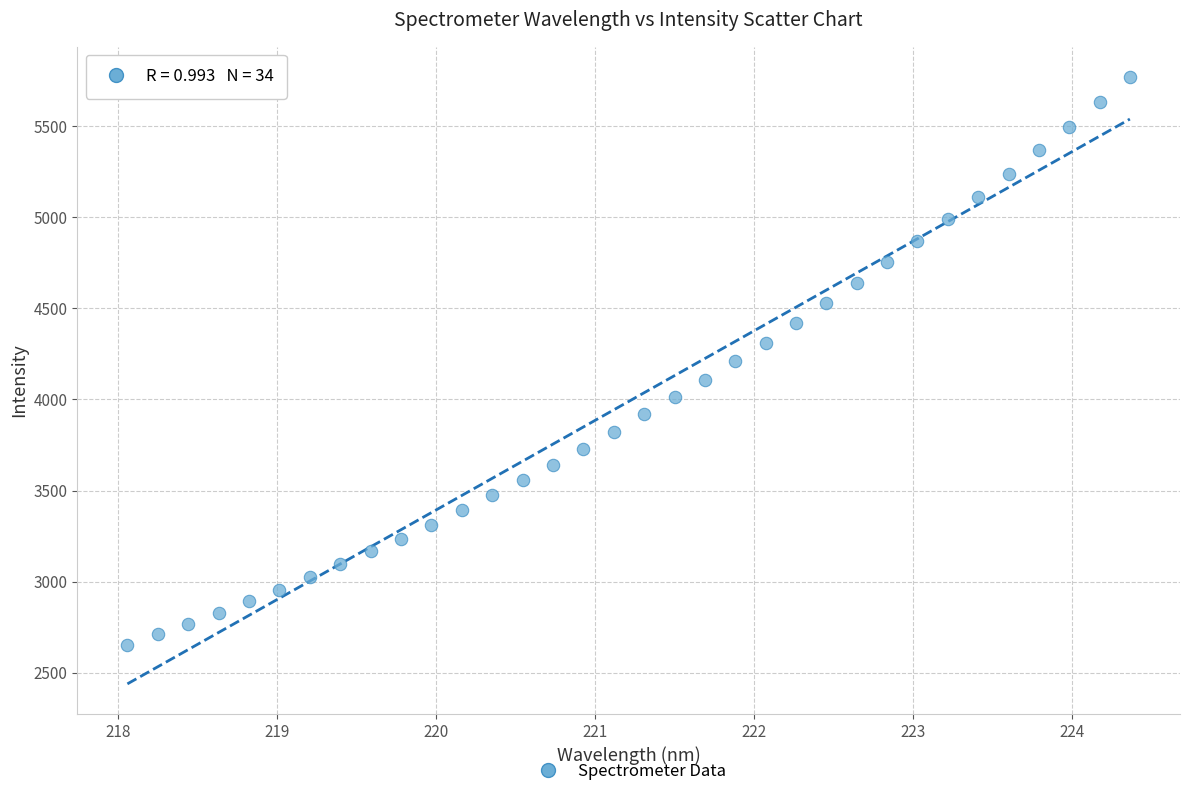

What is the range of X values (max minus min)?

6.3